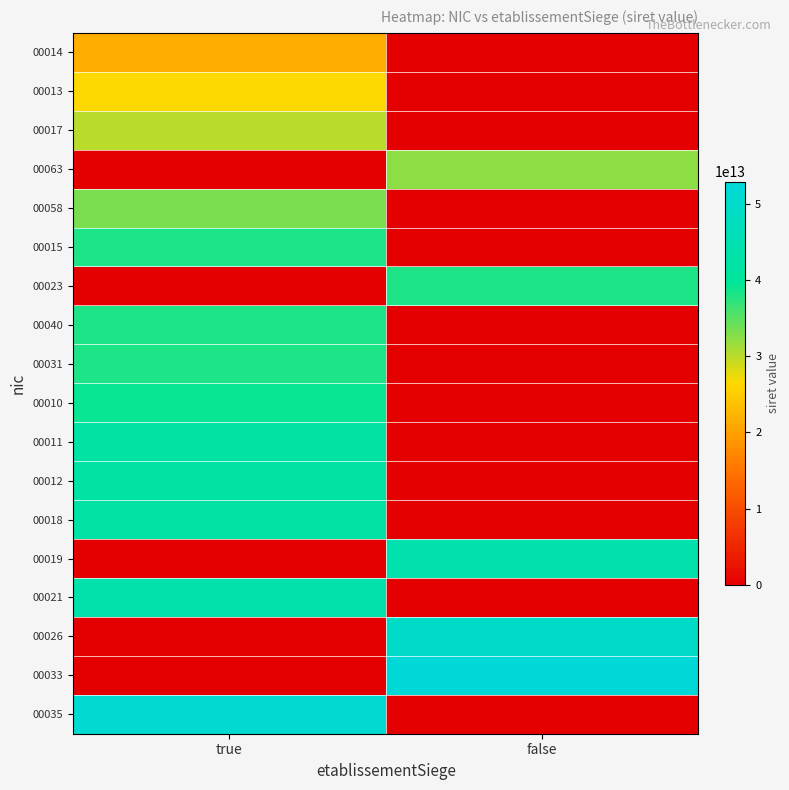

What is the greatest value displayed?

52871538600033